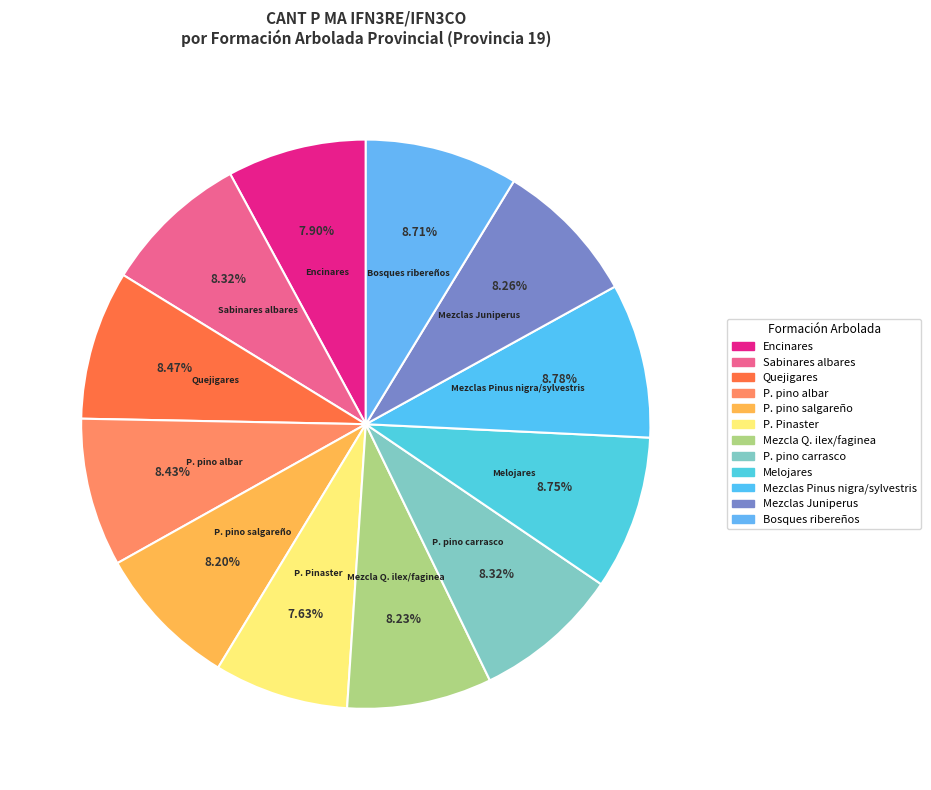

Does any single category account for the majority?

No